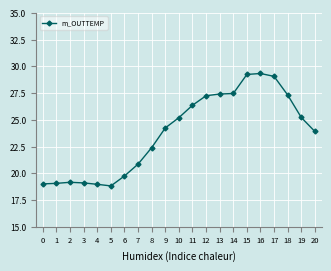

True or false: there are more than 1 points higher than both neighbors.

True